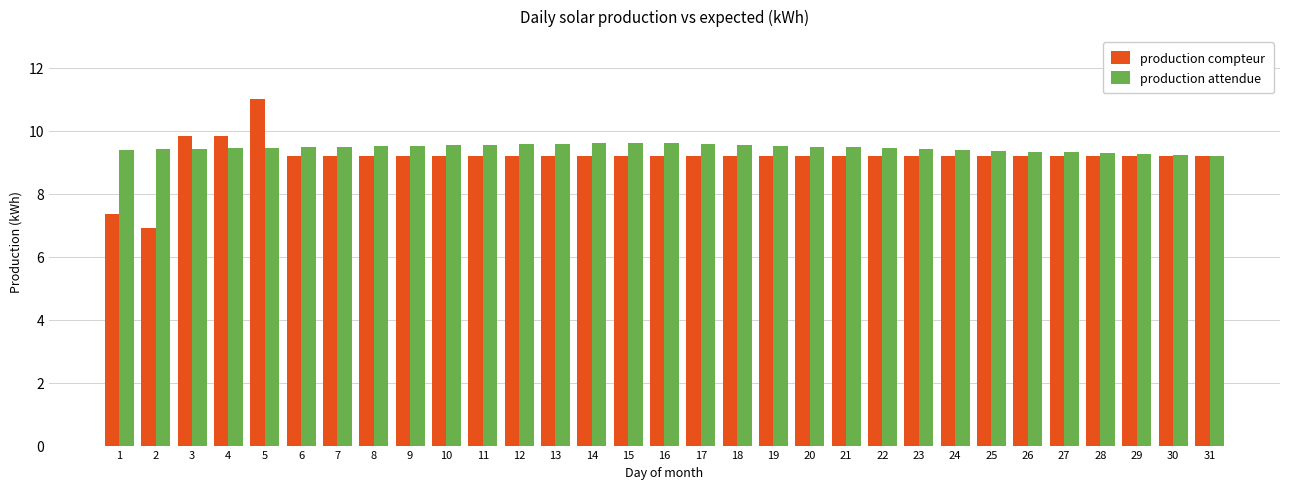

Where does the production compteur series first go above 9?

3